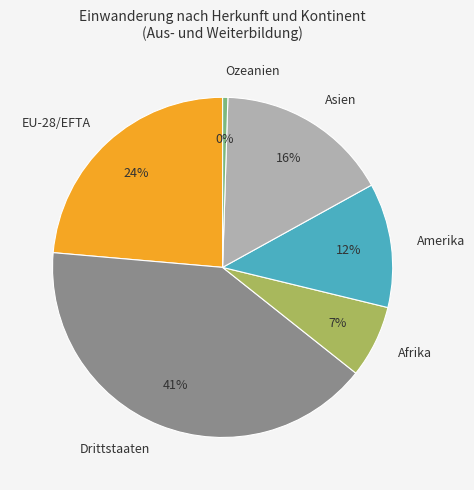

The Drittstaaten slice represents 41% of the pie. True or false?

True